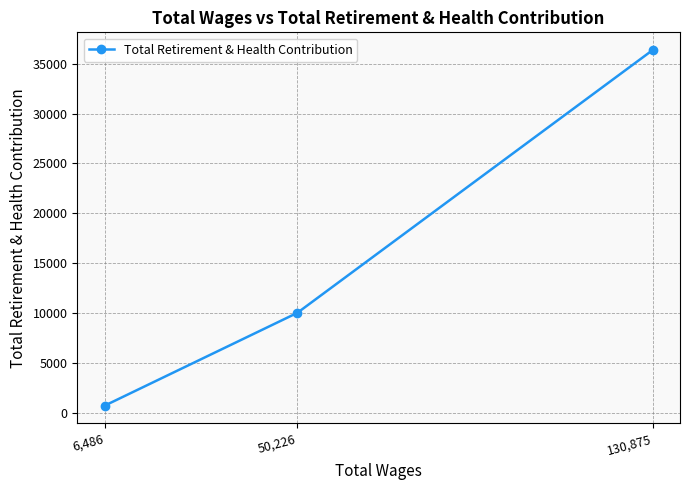

Is it true that the value at 50,226 is 15255?

False